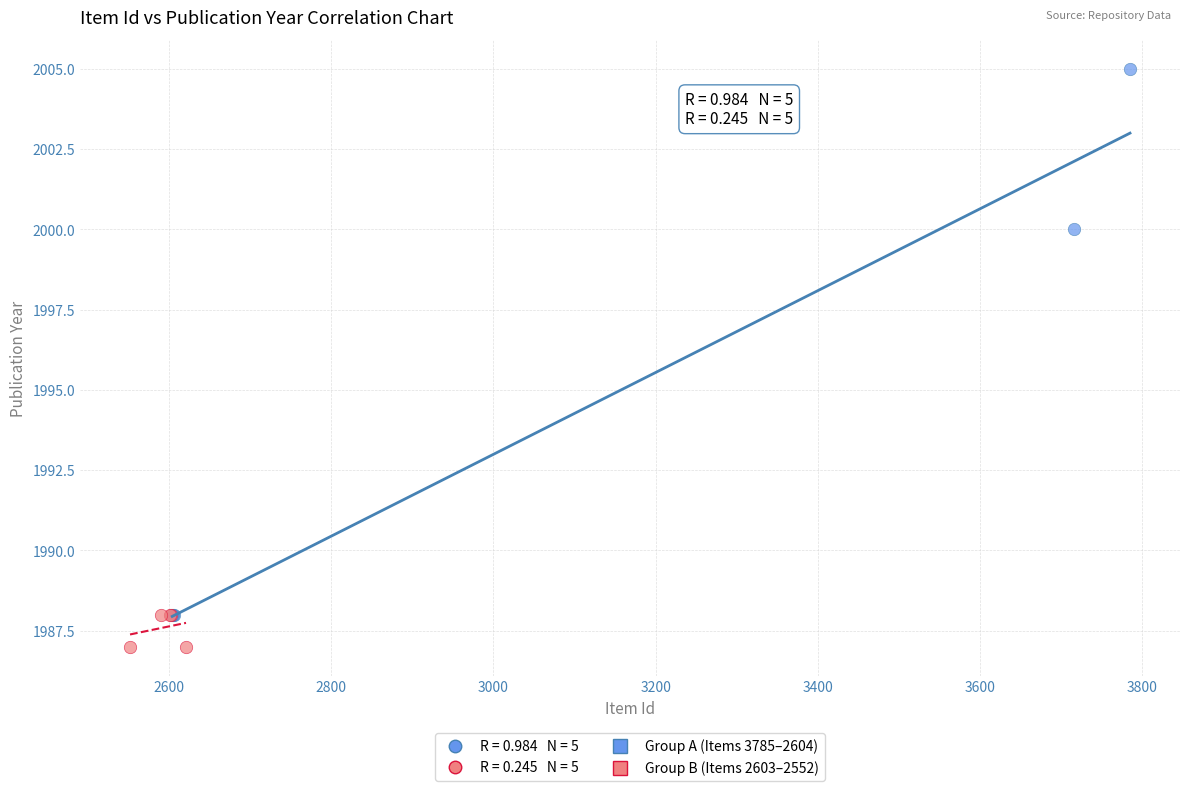

Which series reaches the maximum Y coordinate?

Group A (Items 3785–2604)